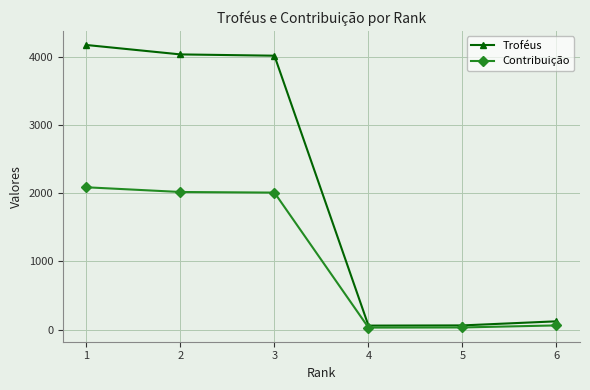

Is the value of Troféus at 4 greater than the value of Contribuição at 2?

No